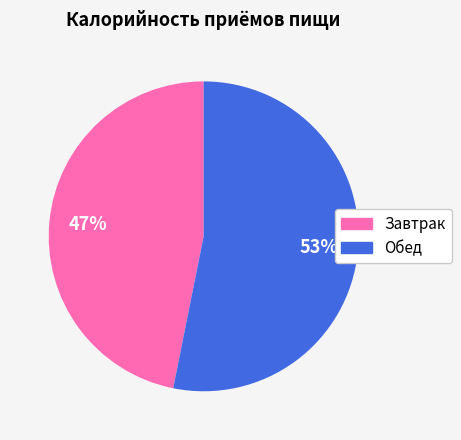

Is there a majority slice in this chart?

Yes